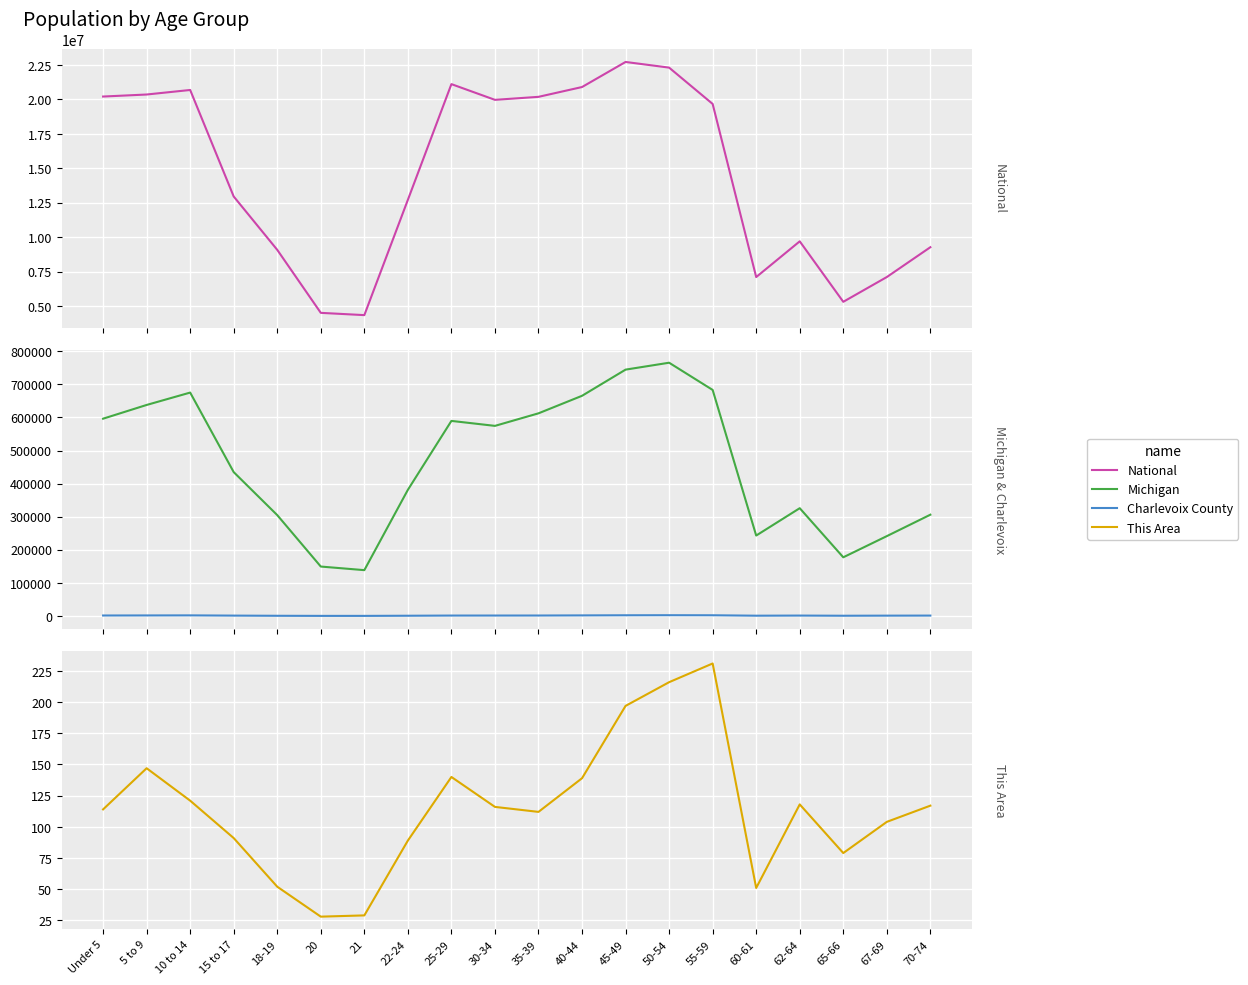

Rank the series at 22-24 from highest to lowest value.

National, Michigan, Charlevoix County, This Area